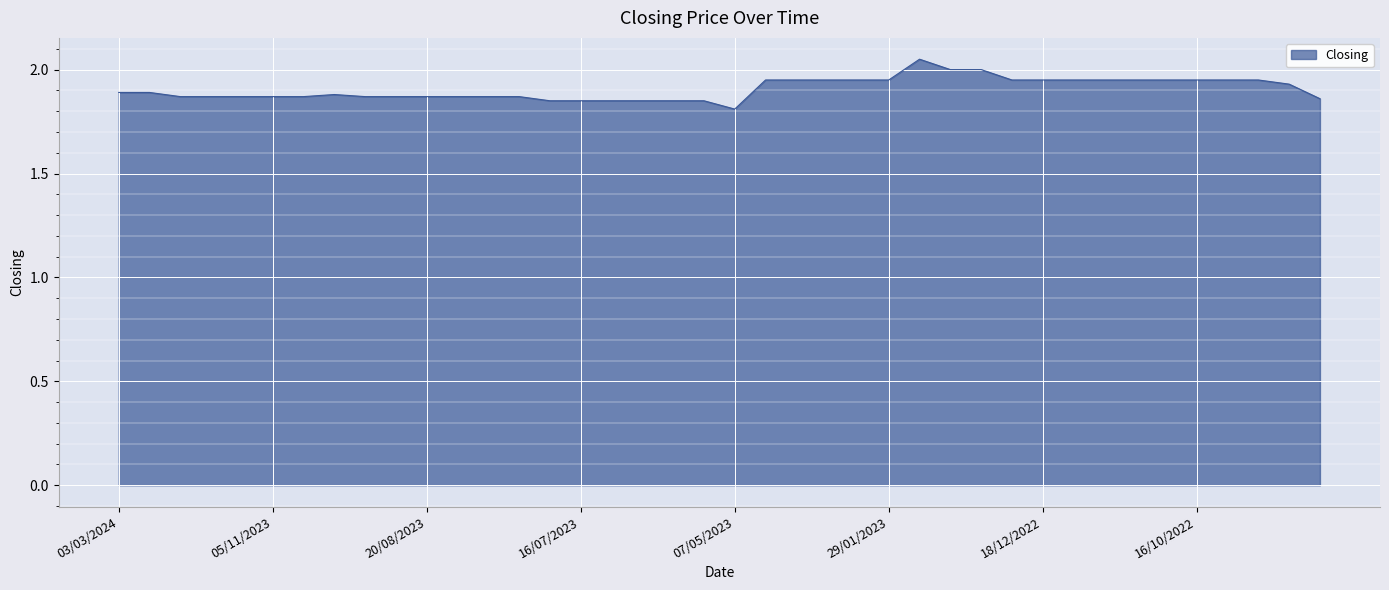

What is the difference between the maximum and minimum values?

0.2